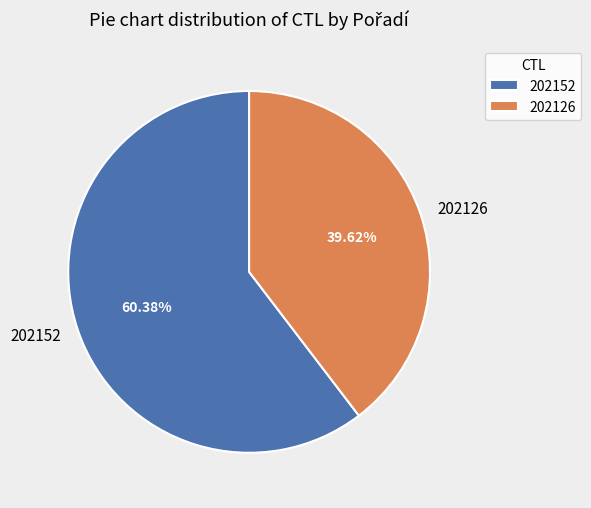

To the nearest percent, what is the average slice percentage?

50%